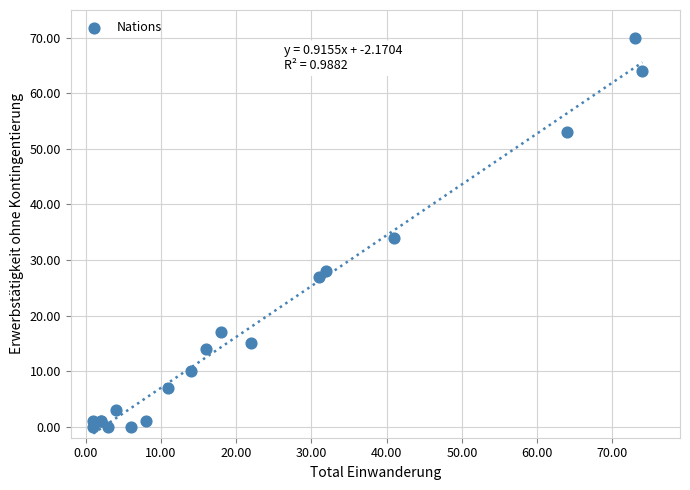

What Y value in the scatter plot is closest to 35?

34